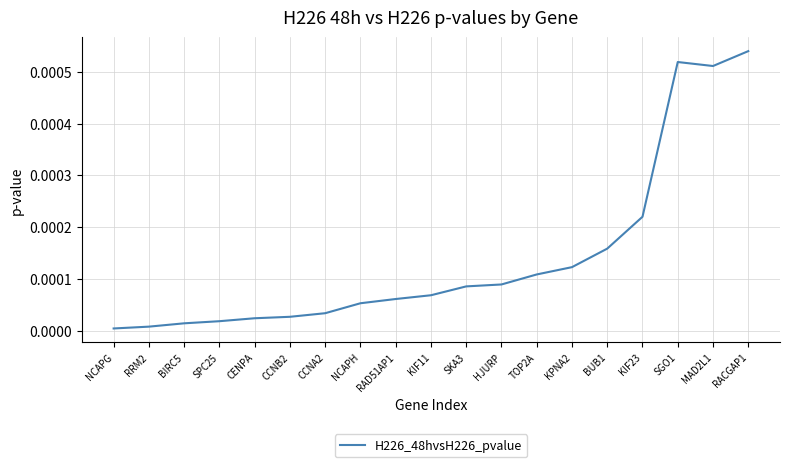

What position from the left is HJURP?

12